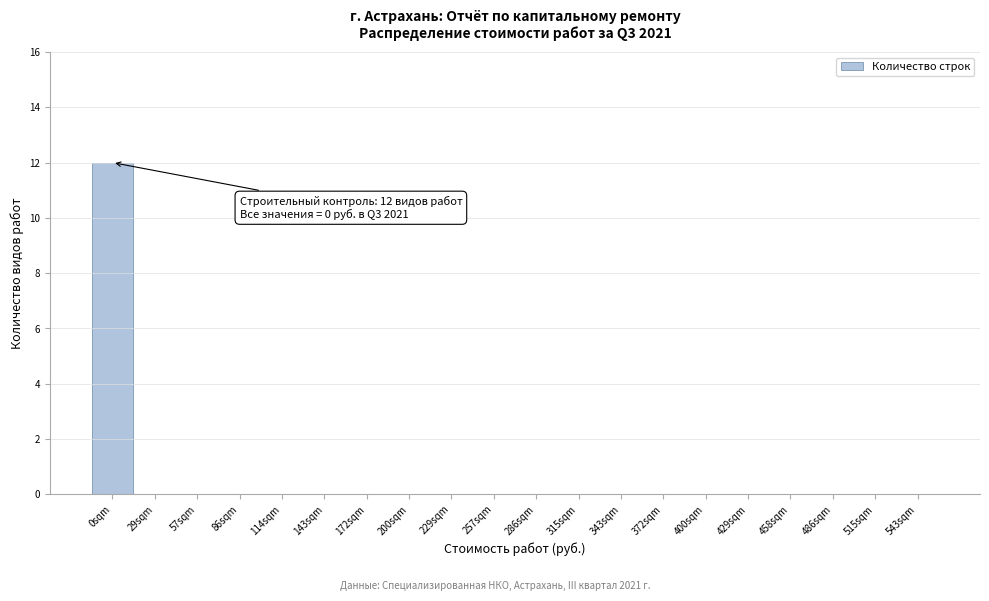

Reading left to right, list all the values displayed in this chart.

0sqm=12	29sqm=0	57sqm=0	86sqm=0	114sqm=0	143sqm=0	172sqm=0	200sqm=0	229sqm=0	257sqm=0	286sqm=0	315sqm=0	343sqm=0	372sqm=0	400sqm=0	429sqm=0	458sqm=0	486sqm=0	515sqm=0	543sqm=0